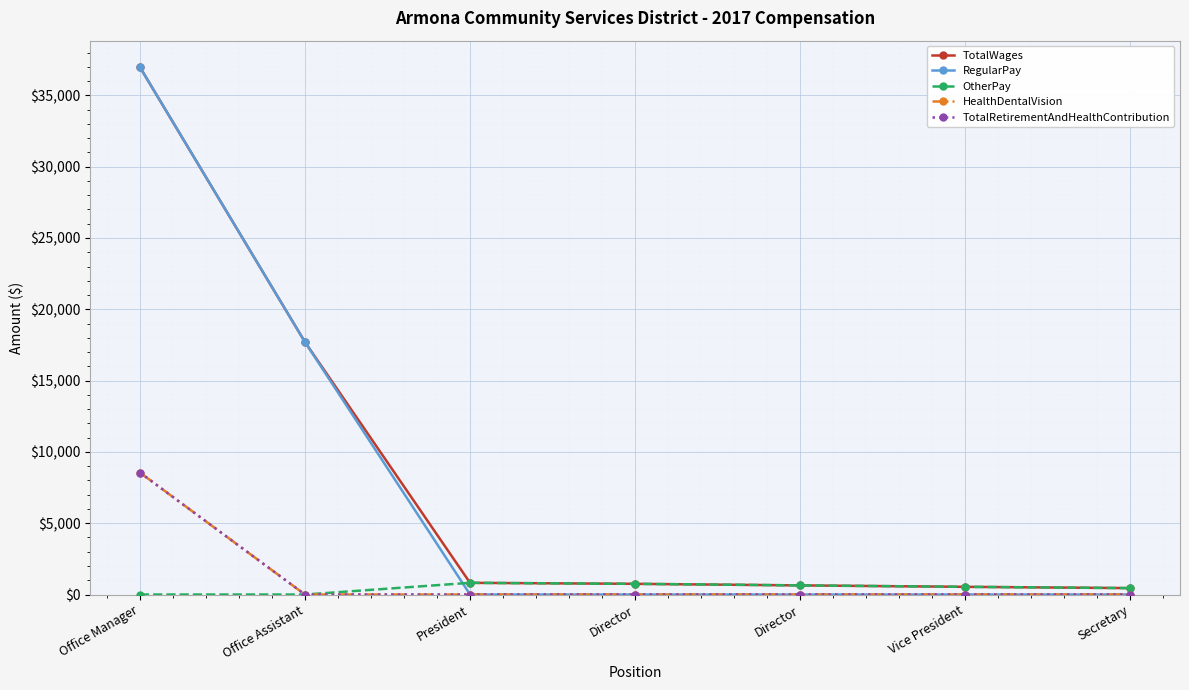

At which label is TotalRetirementAndHealthContribution closest to 4277?

Office Assistant